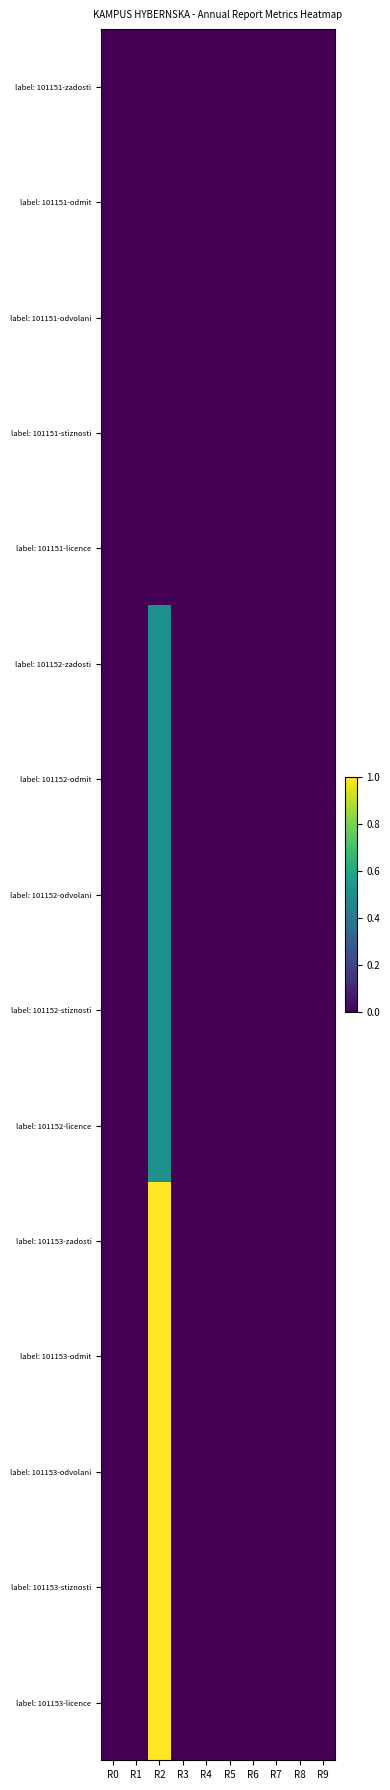

At R8, list the series in order from smallest to largest.

label: 101151-zadosti, label: 101151-odmit, label: 101151-odvolani, label: 101151-stiznosti, label: 101151-licence, label: 101152-zadosti, label: 101152-odmit, label: 101152-odvolani, label: 101152-stiznosti, label: 101152-licence, label: 101153-zadosti, label: 101153-odmit, label: 101153-odvolani, label: 101153-stiznosti, label: 101153-licence